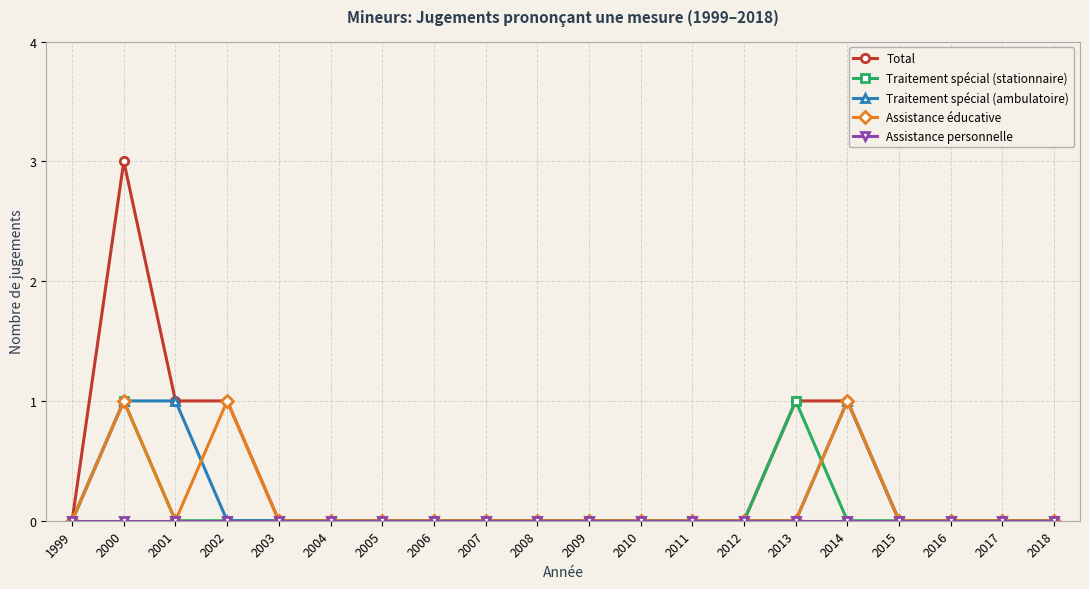

The value of Traitement spécial (ambulatoire) at 2004 is 0. True or false?

True